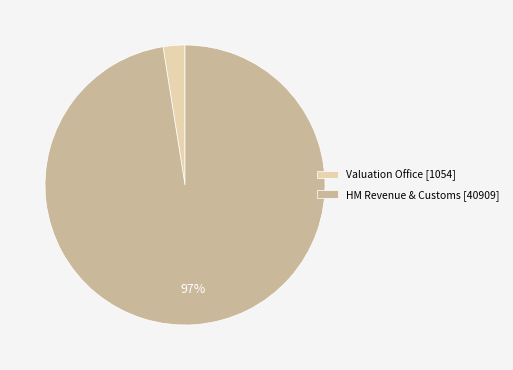

What is the smallest slice in the pie chart?

Valuation Office